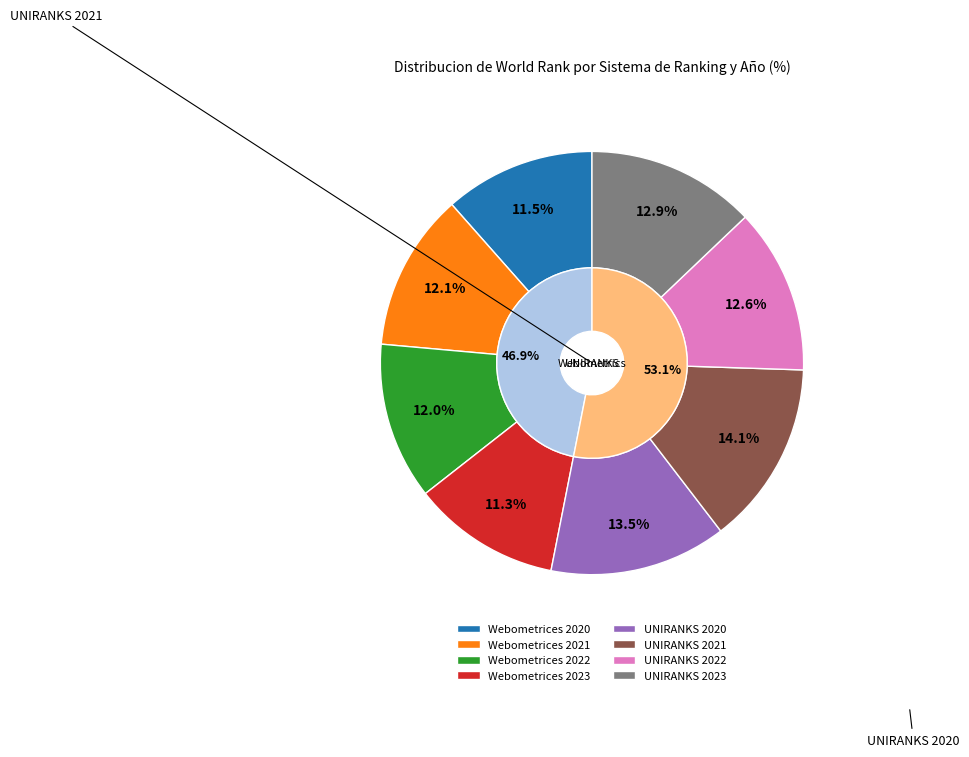

To the nearest percent, what percentage of the pie is Webometrices 2023?

11%